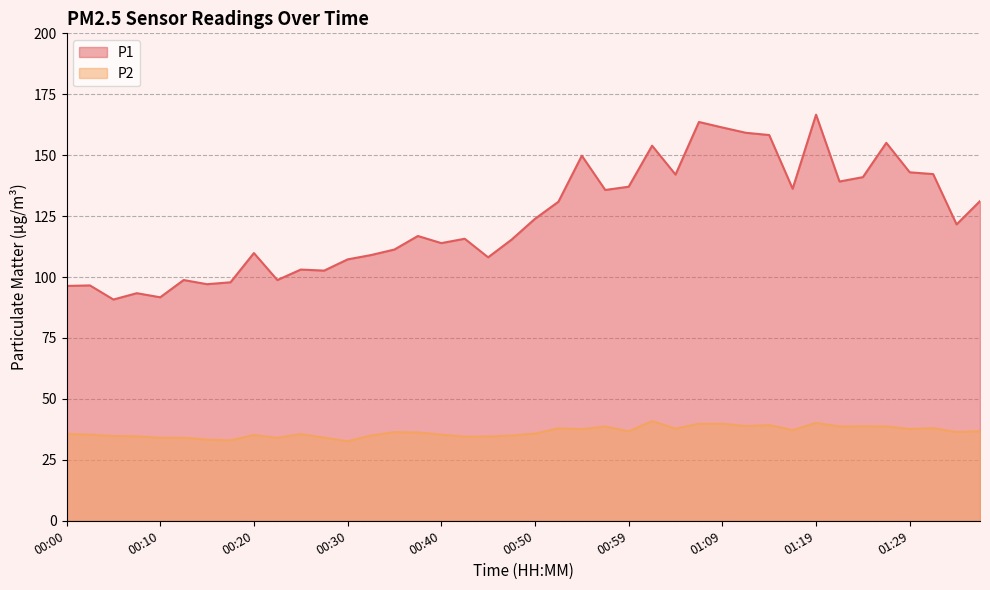

The P1 series shows 152.1 at 00:47. True or false?

False